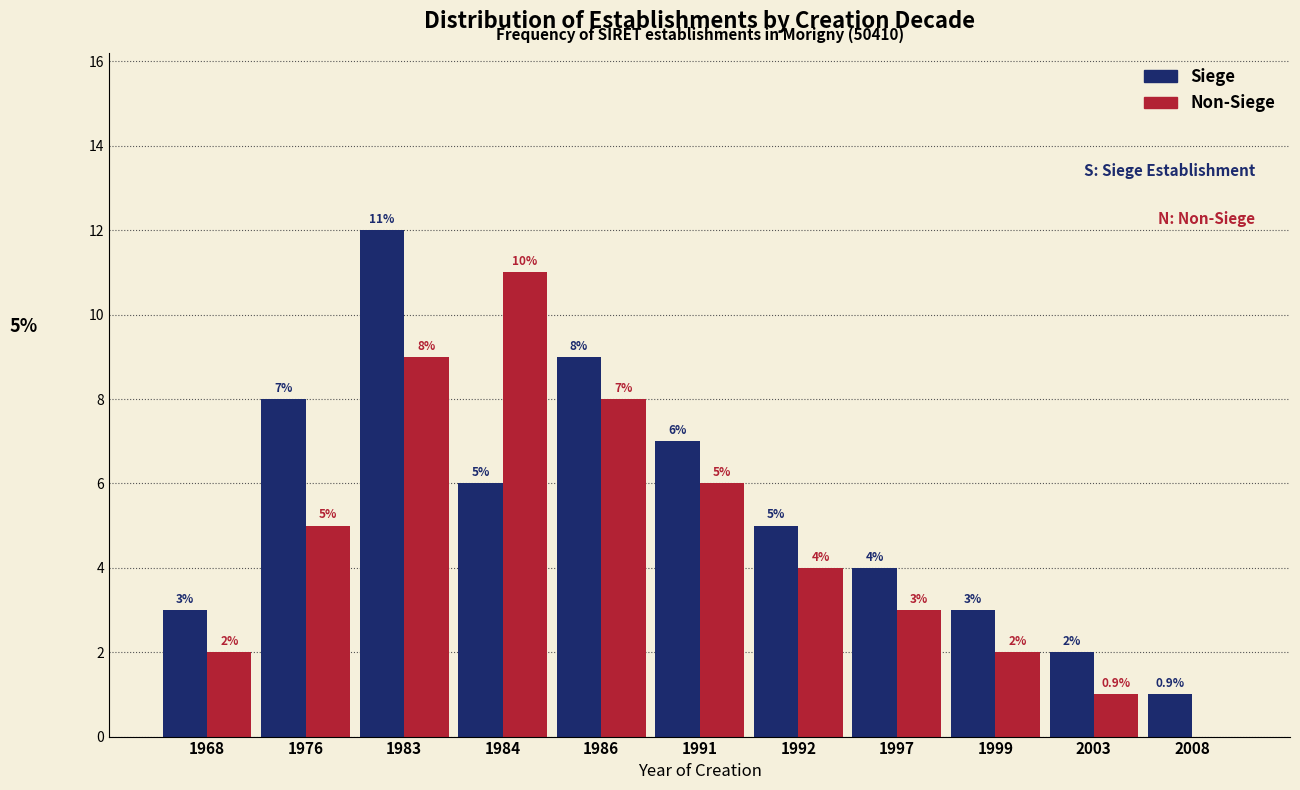

Reading left to right, transcribe all the data shown in this chart.

Siege: 1968=3	1976=8	1983=12	1984=6	1986=9	1991=7	1992=5	1997=4	1999=3	2003=2	2008=1
Non-Siege: 1968=2	1976=5	1983=9	1984=11	1986=8	1991=6	1992=4	1997=3	1999=2	2003=1	2008=0